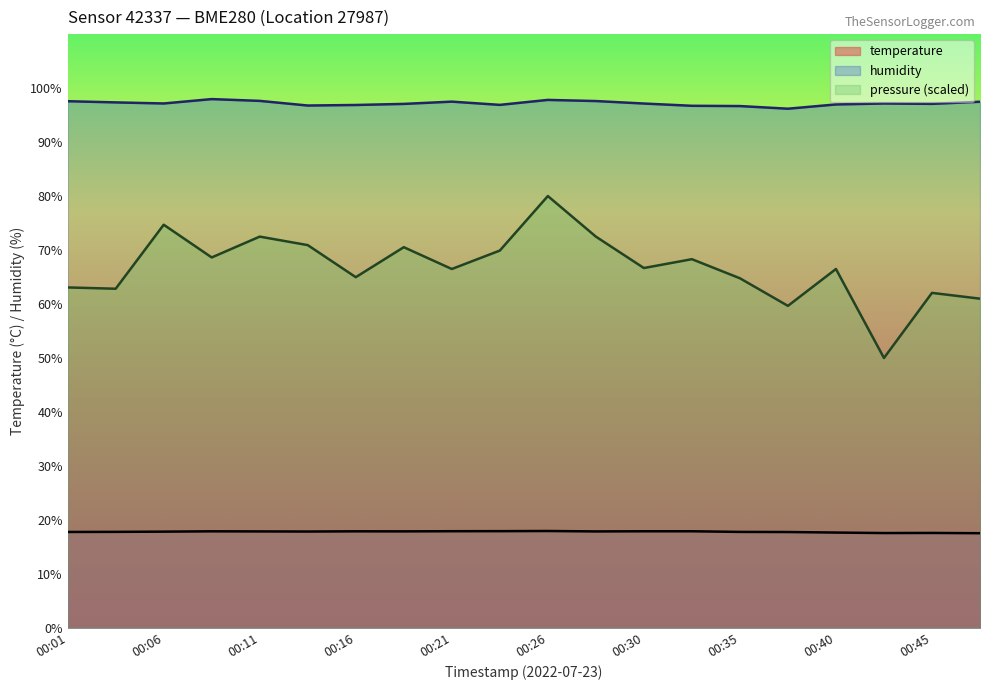

What is the smallest value displayed?

17.5